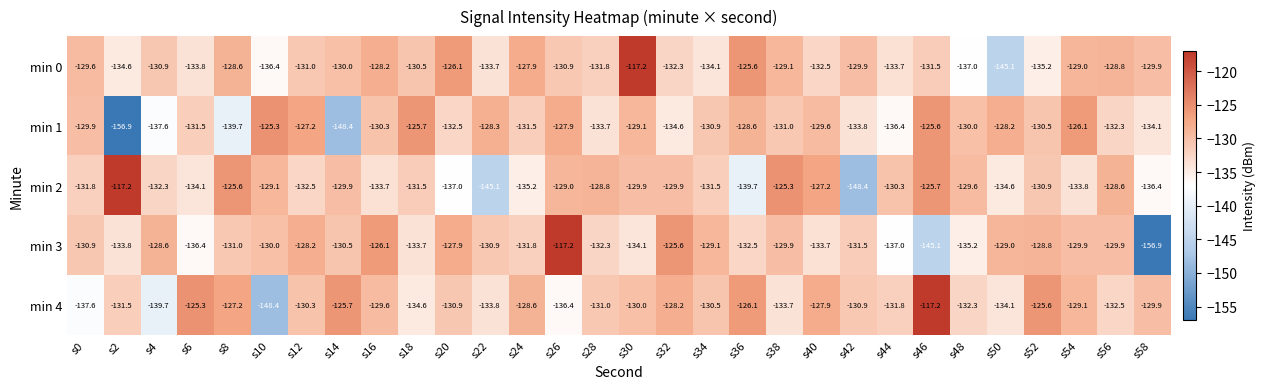

Rank the series at s52 from highest to lowest value.

min 4, min 3, min 1, min 2, min 0